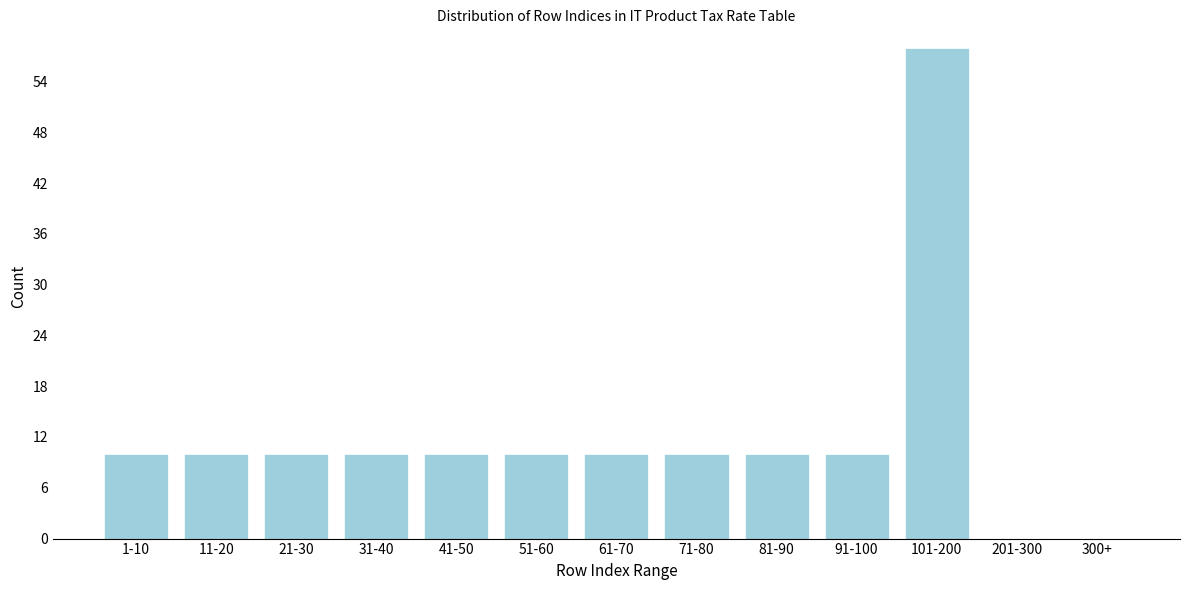

Reading left to right, list all the values displayed in this chart.

1-10=10	11-20=10	21-30=10	31-40=10	41-50=10	51-60=10	61-70=10	71-80=10	81-90=10	91-100=10	101-200=58	201-300=0	300+=0